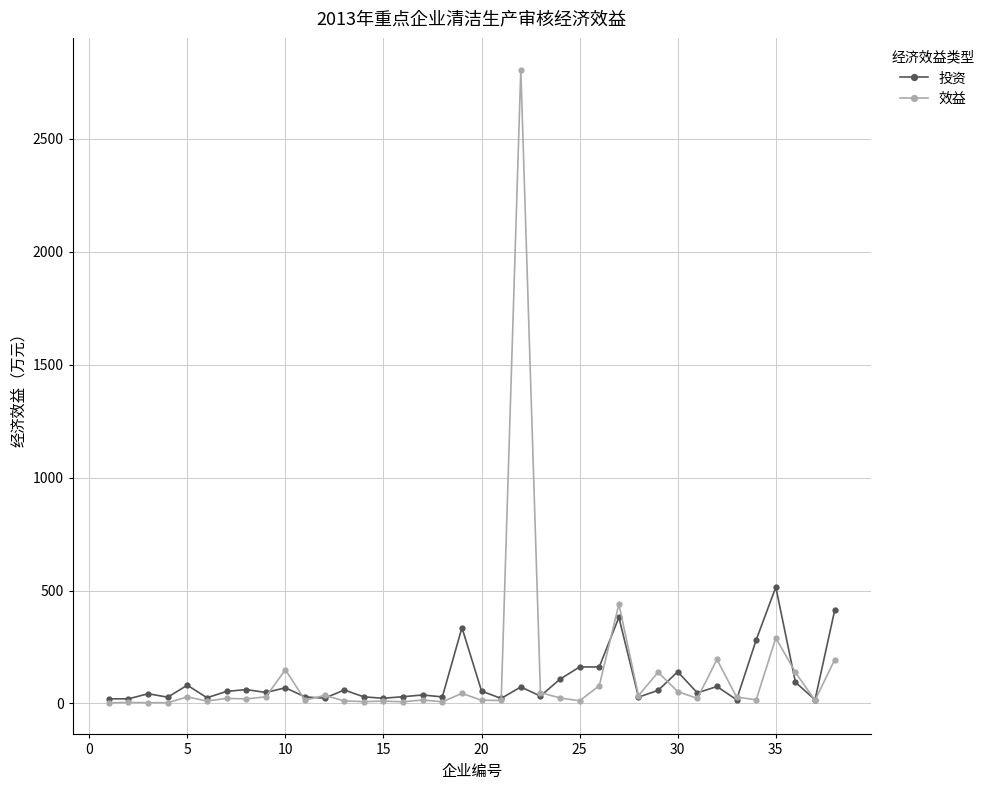

List the series in order of their peak value, lowest first.

投资, 效益